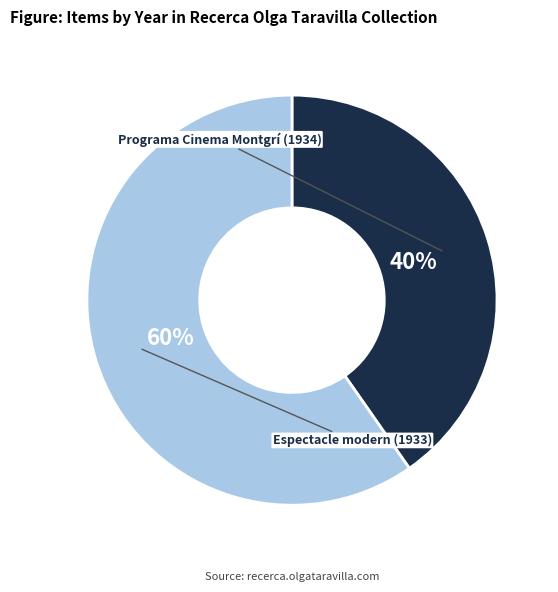

Is there a majority slice in this chart?

Yes